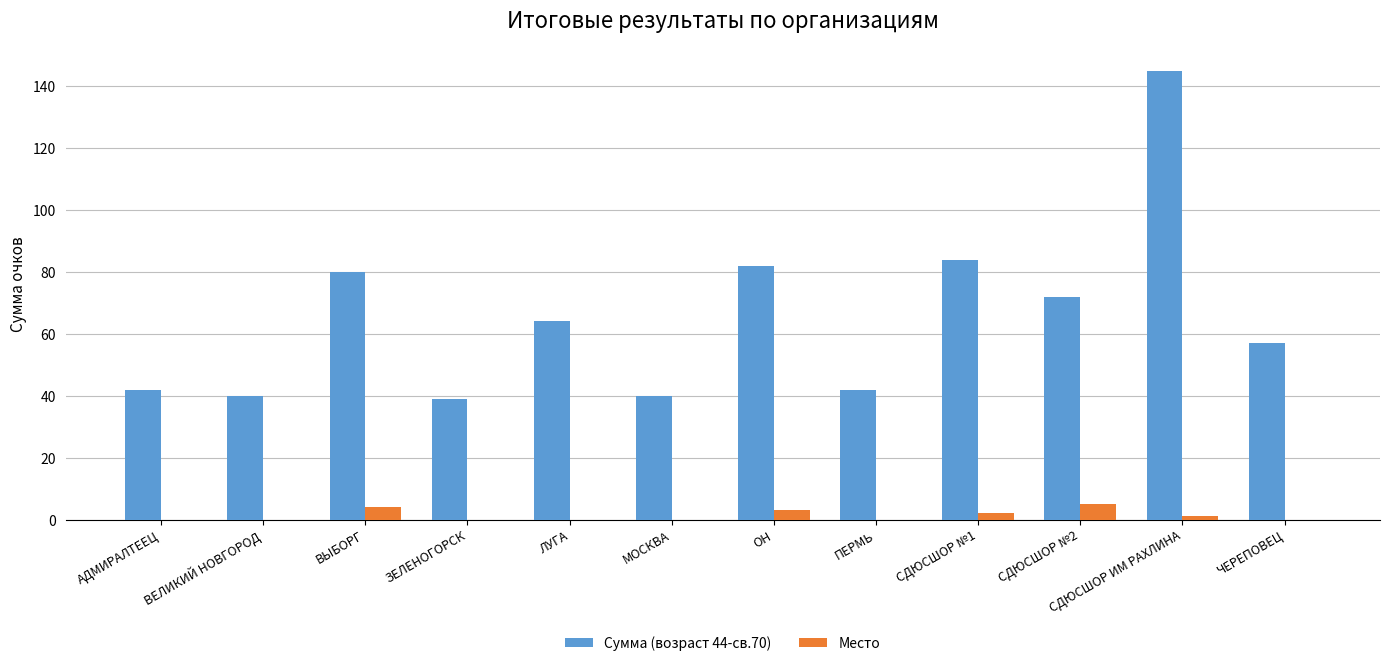

Is the value of Место at ЧЕРЕПОВЕЦ greater than the value of Сумма (возраст 44-св.70) at ЗЕЛЕНОГОРСК?

No